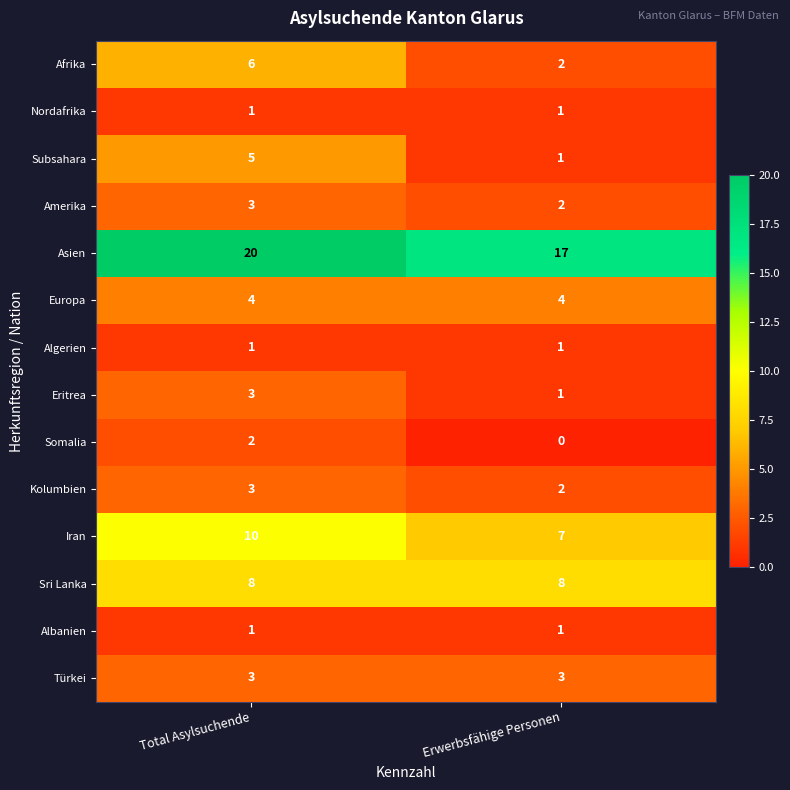

Which label corresponds to the smallest value in the chart?

Erwerbsfähige Personen